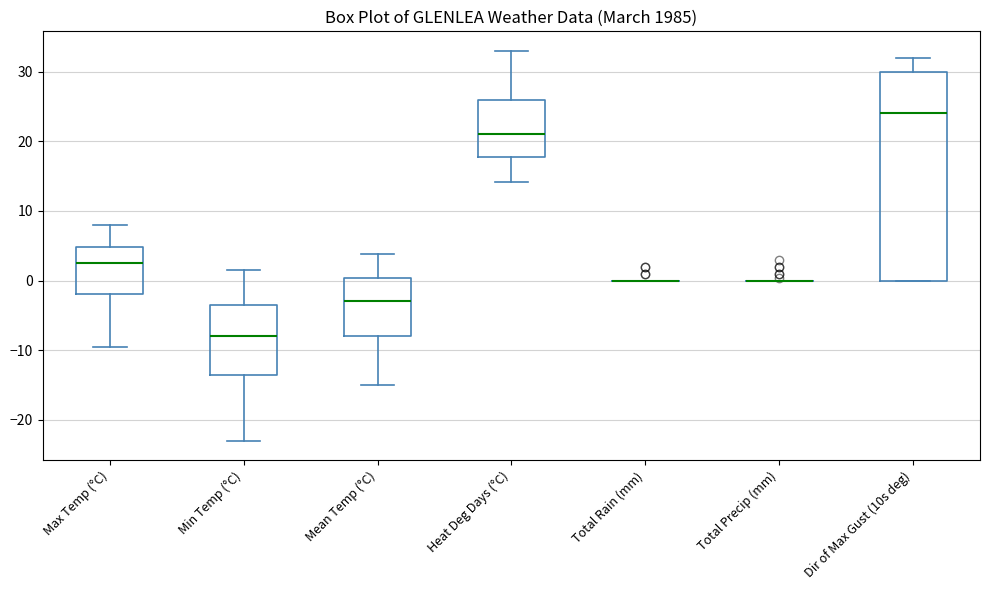

Where does the upper whisker of the box for Dir of Max Gust (10s deg) end on the y-axis? The values are not printed on the chart, so give them approximately, as read against the axis.

32